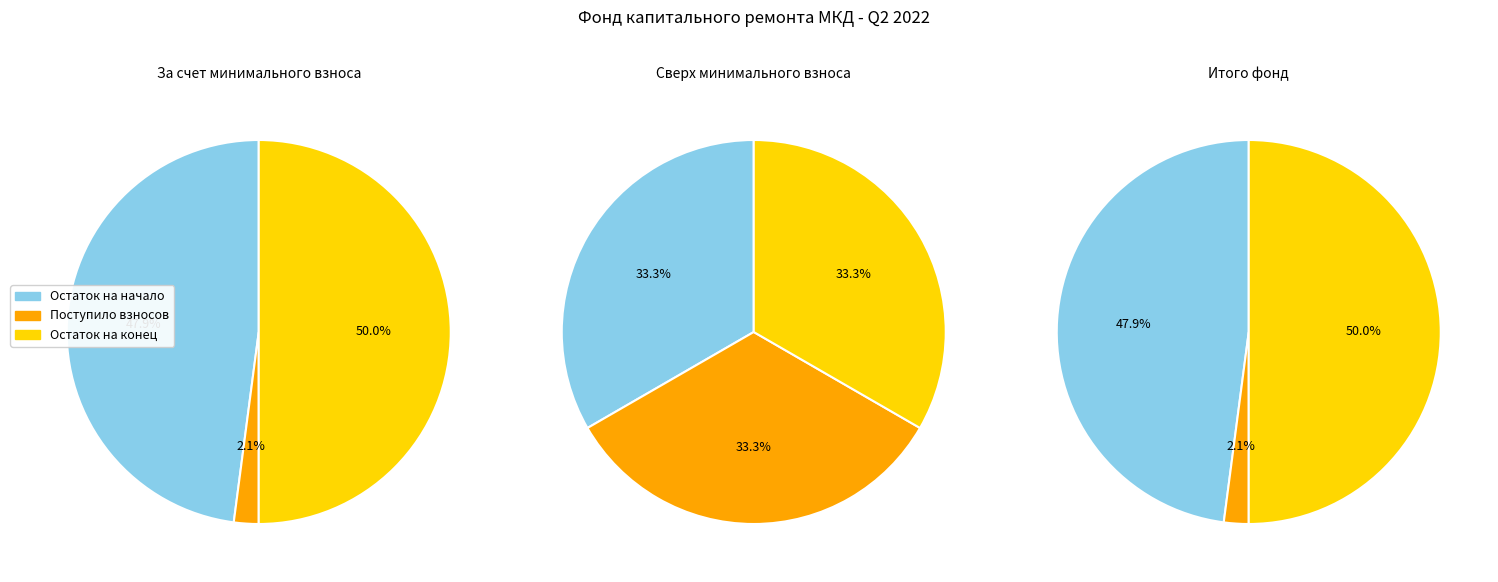

Does Остаток на конец периода account for over 50% of the chart?

No